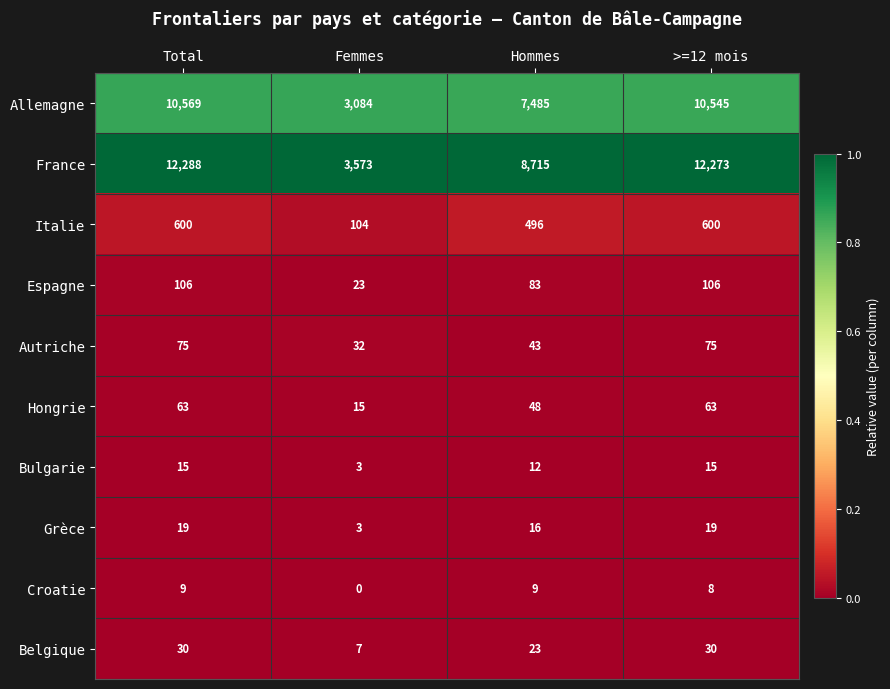

At which category is the sum across all series the highest?

Total